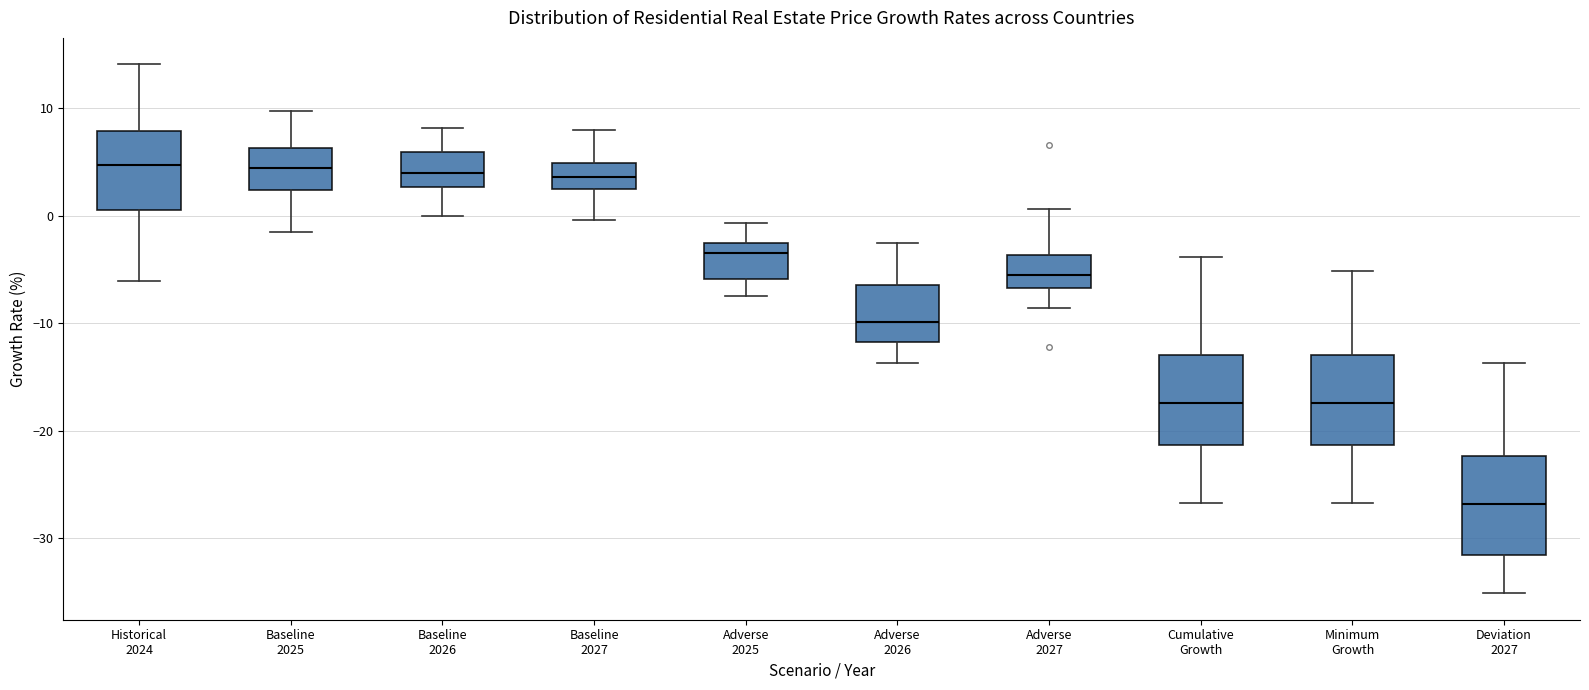

Reading left to right, read every box against the y-axis: the position of its median line, the range the box covers, and the ends of its whiskers. The values are not printed on the chart, so give them approximately, as read against the axis.

Historical 2024: median 5, box 1 to 8, whiskers -6 to 14
Baseline 2025: median 4, box 2 to 6, whiskers -2 to 10
Baseline 2026: median 4, box 3 to 6, whiskers 0 to 8
Baseline 2027: median 4, box 3 to 5, whiskers 0 to 8
Adverse 2025: median -3 (just below the box's upper edge), box -6 to -3, whiskers -7 to -1
Adverse 2026: median -10, box -12 to -6, whiskers -14 to -3
Adverse 2027: median -5, box -7 to -4, whiskers -9 to 1
Cumulative Growth: median -17, box -21 to -13, whiskers -27 to -4
Minimum Growth: median -17, box -21 to -13, whiskers -27 to -5
Deviation 2027: median -27, box -32 to -22, whiskers -35 to -14